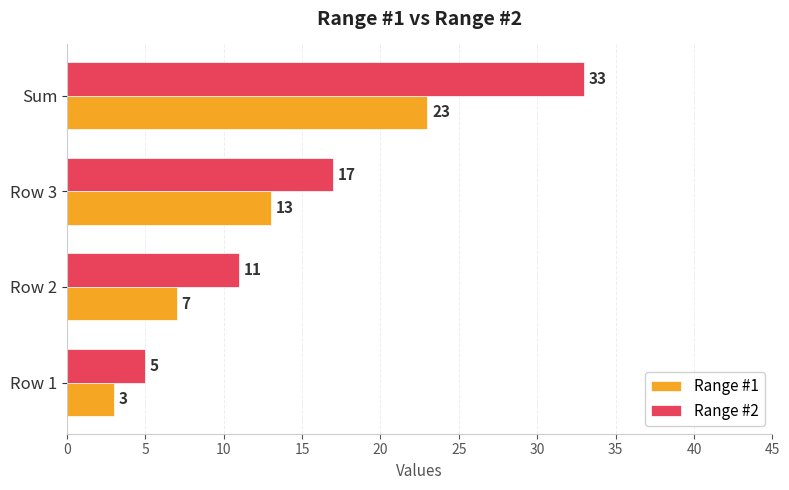

What is the total value across all series at Sum?

56